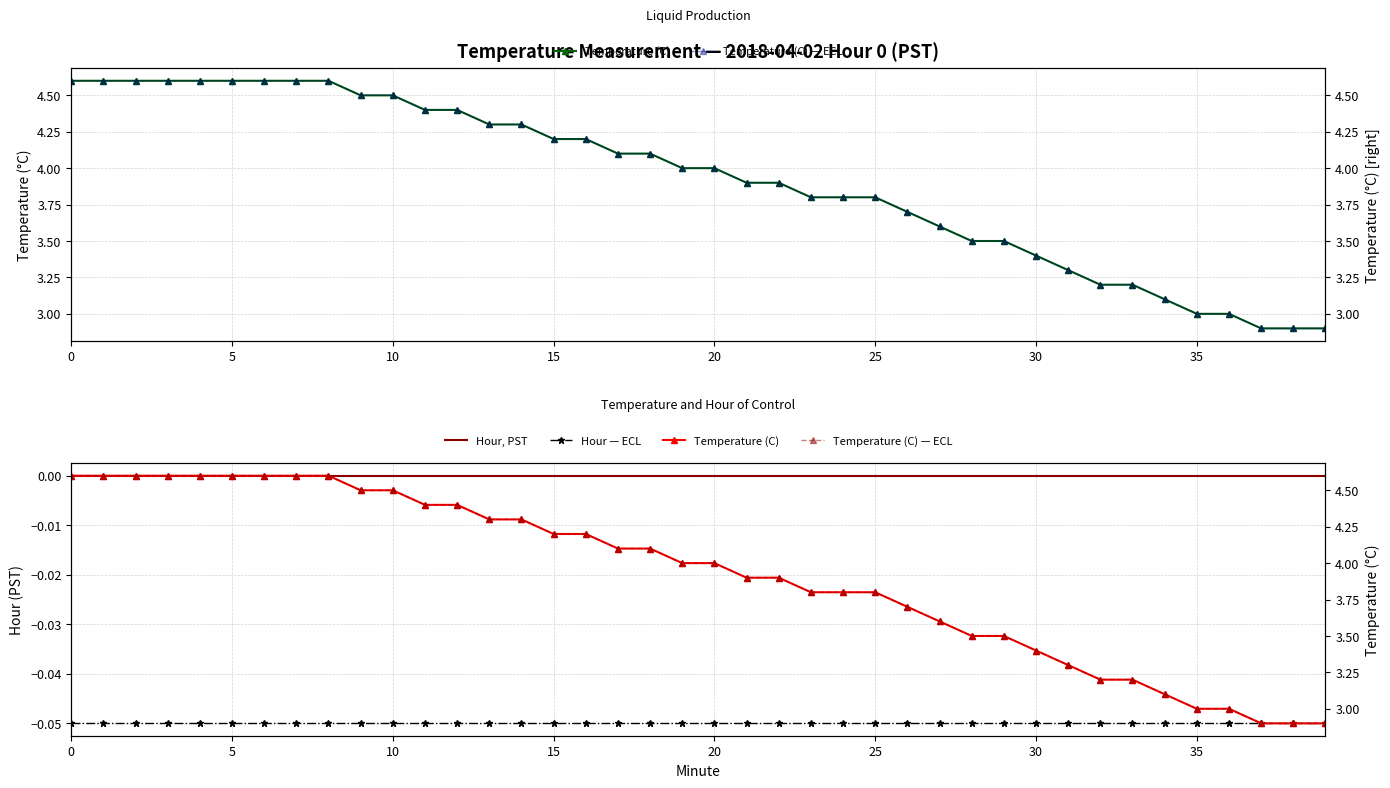

Is it true that Hour, PST equals 0.0 at 33?

True